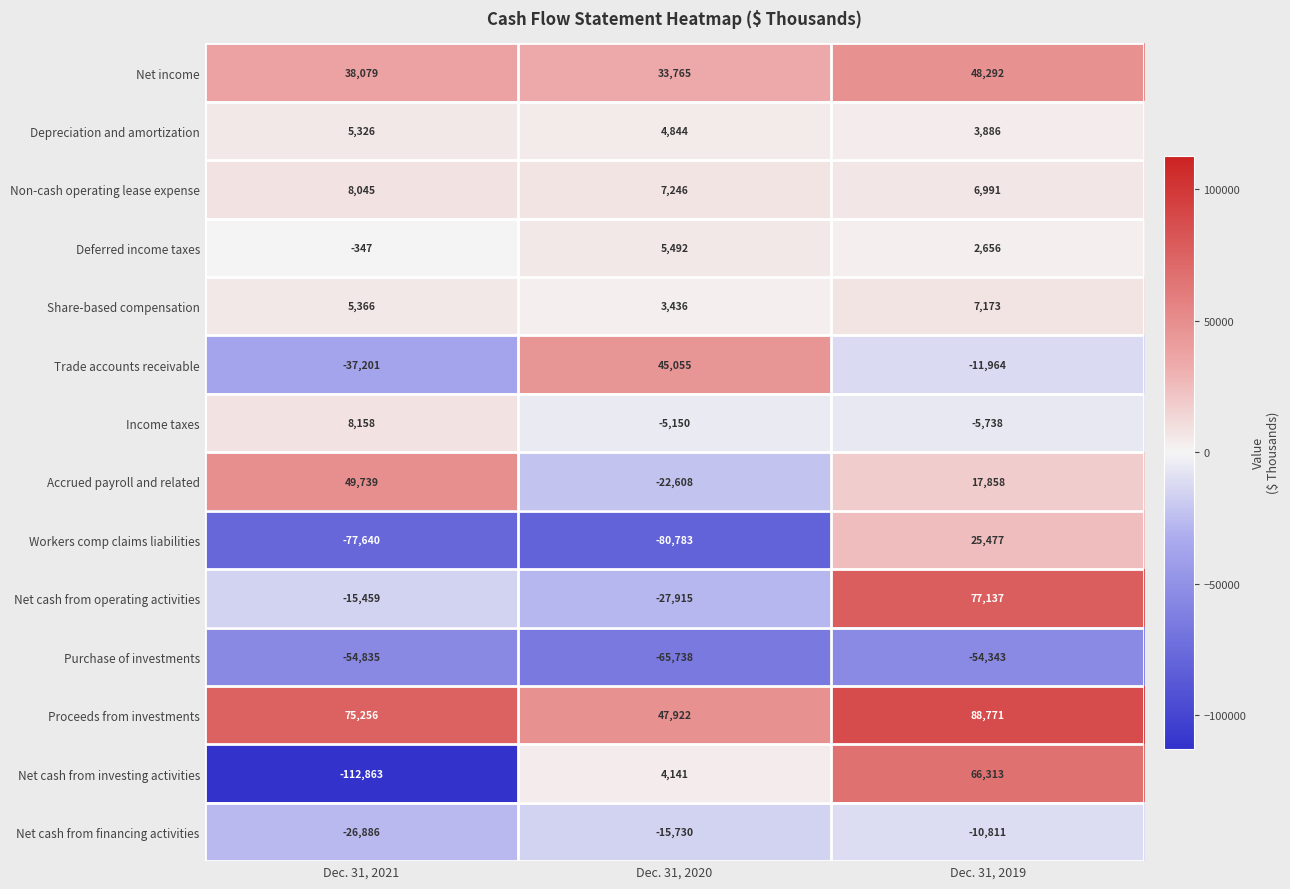

Is the value of Non-cash operating lease expense at Dec. 31, 2021 greater than the value of Net cash from investing activities at Dec. 31, 2021?

Yes